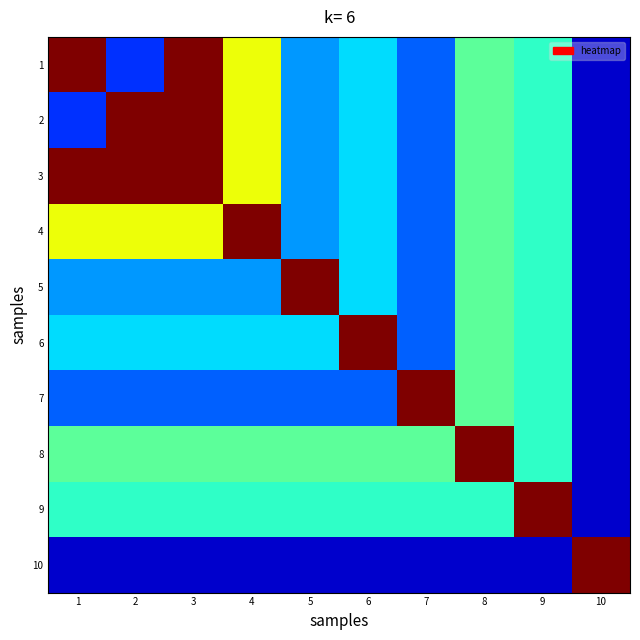

Reading right to left, what are all the values shown in this chart?

1: 10=0.1	9=0.4	8=0.5	7=0.2	6=0.3	5=0.3	4=0.6	3=1.0	2=0.2	1=1.0
2: 10=0.1	9=0.4	8=0.5	7=0.2	6=0.3	5=0.3	4=0.6	3=1.0	2=1.0	1=0.2
3: 10=0.1	9=0.4	8=0.5	7=0.2	6=0.3	5=0.3	4=0.6	3=1.0	2=1.0	1=1.0
4: 10=0.1	9=0.4	8=0.5	7=0.2	6=0.3	5=0.3	4=1.0	3=0.6	2=0.6	1=0.6
5: 10=0.1	9=0.4	8=0.5	7=0.2	6=0.3	5=1.0	4=0.3	3=0.3	2=0.3	1=0.3
6: 10=0.1	9=0.4	8=0.5	7=0.2	6=1.0	5=0.3	4=0.3	3=0.3	2=0.3	1=0.3
7: 10=0.1	9=0.4	8=0.5	7=1.0	6=0.2	5=0.2	4=0.2	3=0.2	2=0.2	1=0.2
8: 10=0.1	9=0.4	8=1.0	7=0.5	6=0.5	5=0.5	4=0.5	3=0.5	2=0.5	1=0.5
9: 10=0.1	9=1.0	8=0.4	7=0.4	6=0.4	5=0.4	4=0.4	3=0.4	2=0.4	1=0.4
10: 10=1.0	9=0.1	8=0.1	7=0.1	6=0.1	5=0.1	4=0.1	3=0.1	2=0.1	1=0.1